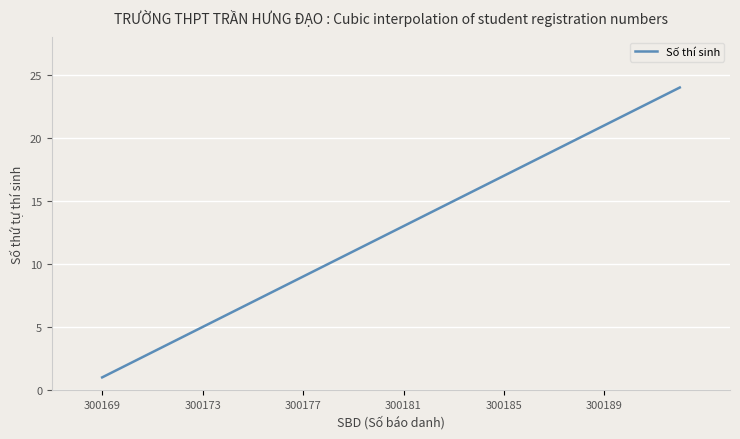

What is the minimum value shown in the chart?

1.0